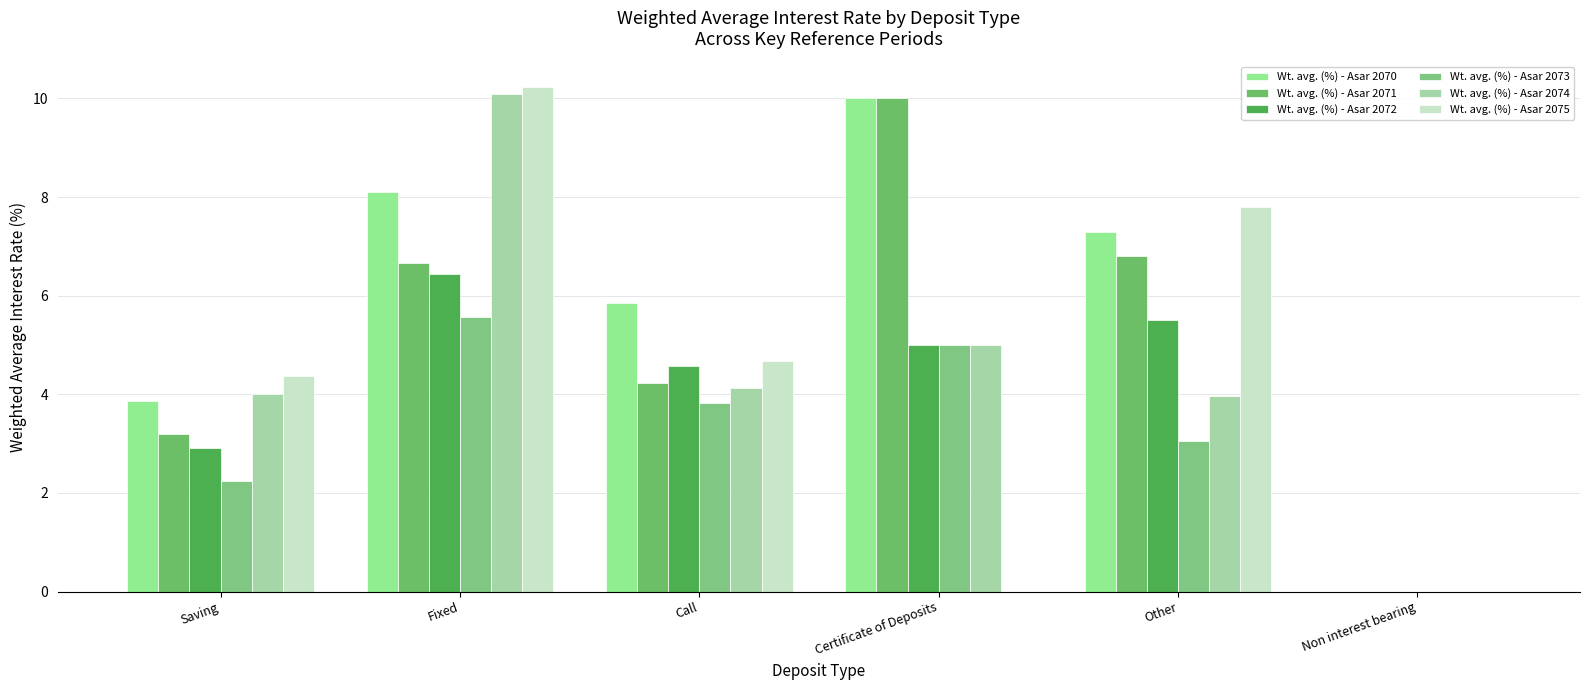

What is the maximum value for Wt. avg. (%) - Asar 2072?

6.4